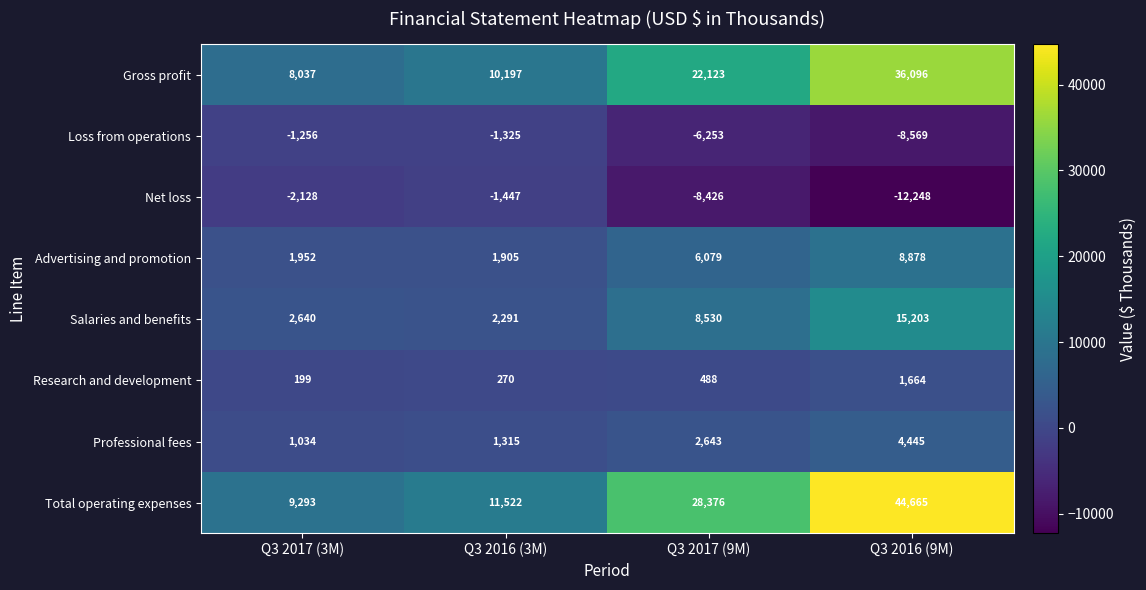

At which category does the chart reach its peak across all series?

Q3 2016 (9M)